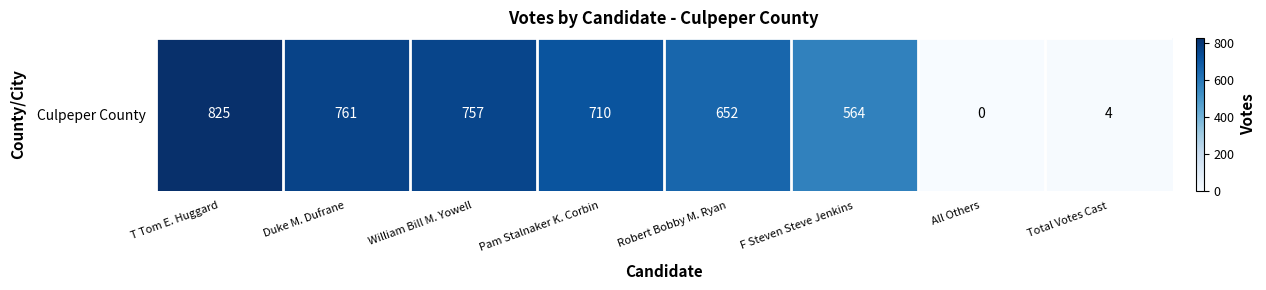

Is it true that the value at William Bill M. Yowell is 1169?

False